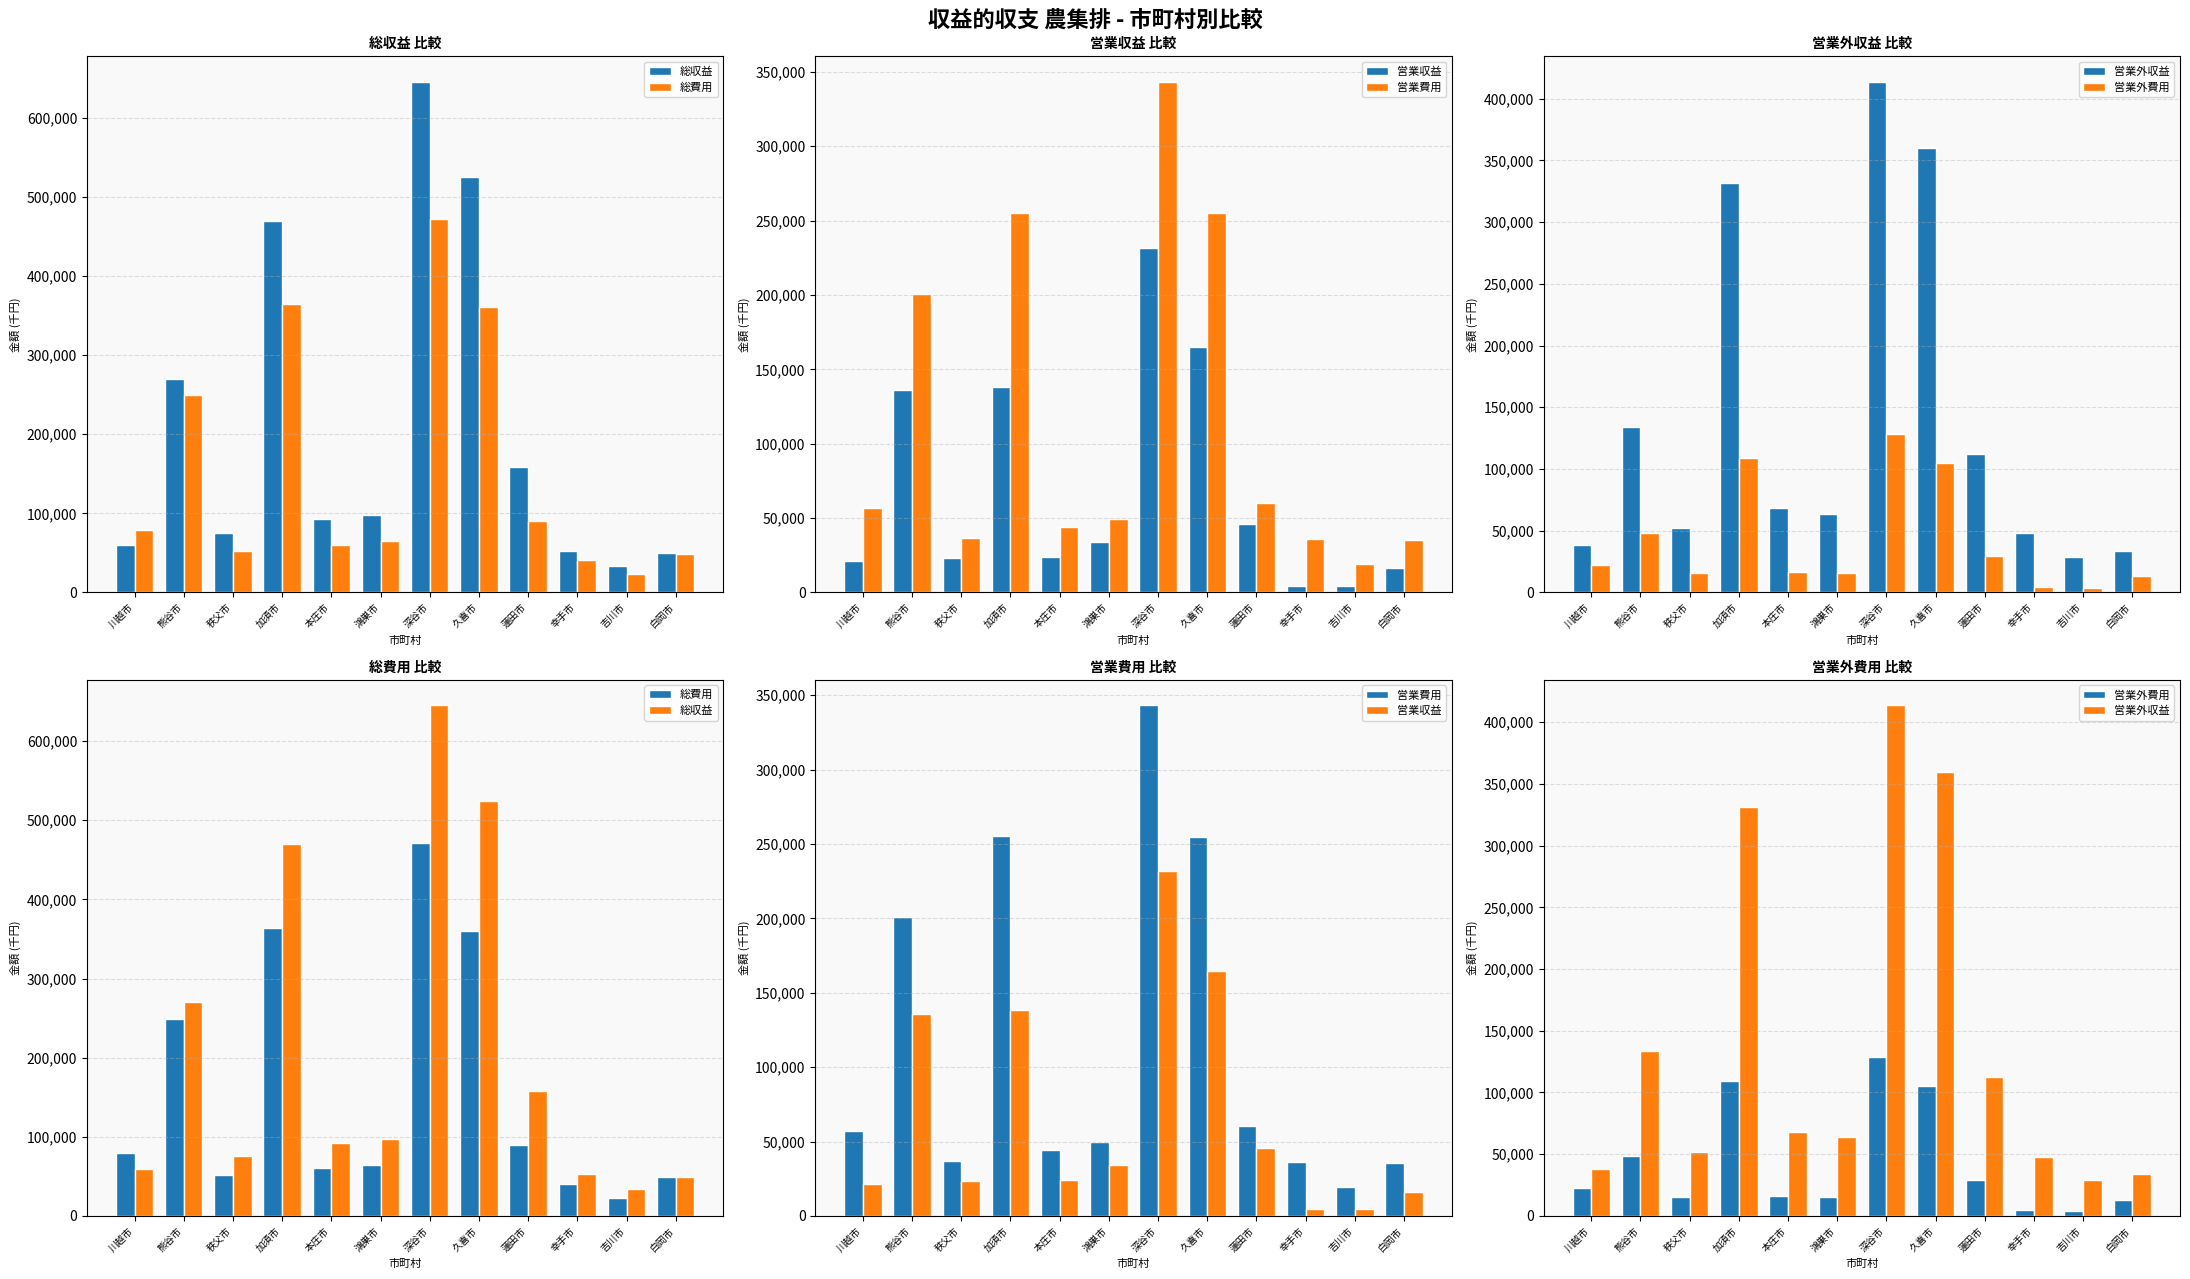

What is the average value of the 営業収益 series?

70353